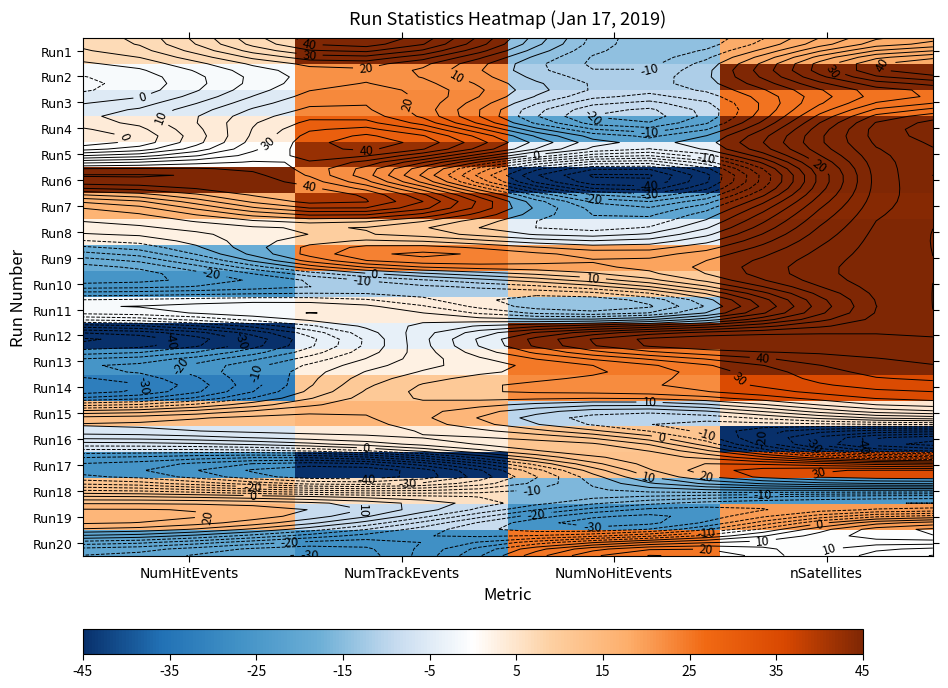

True or false: Run15 has a value of -14.9 at NumNoHitEvents.

False